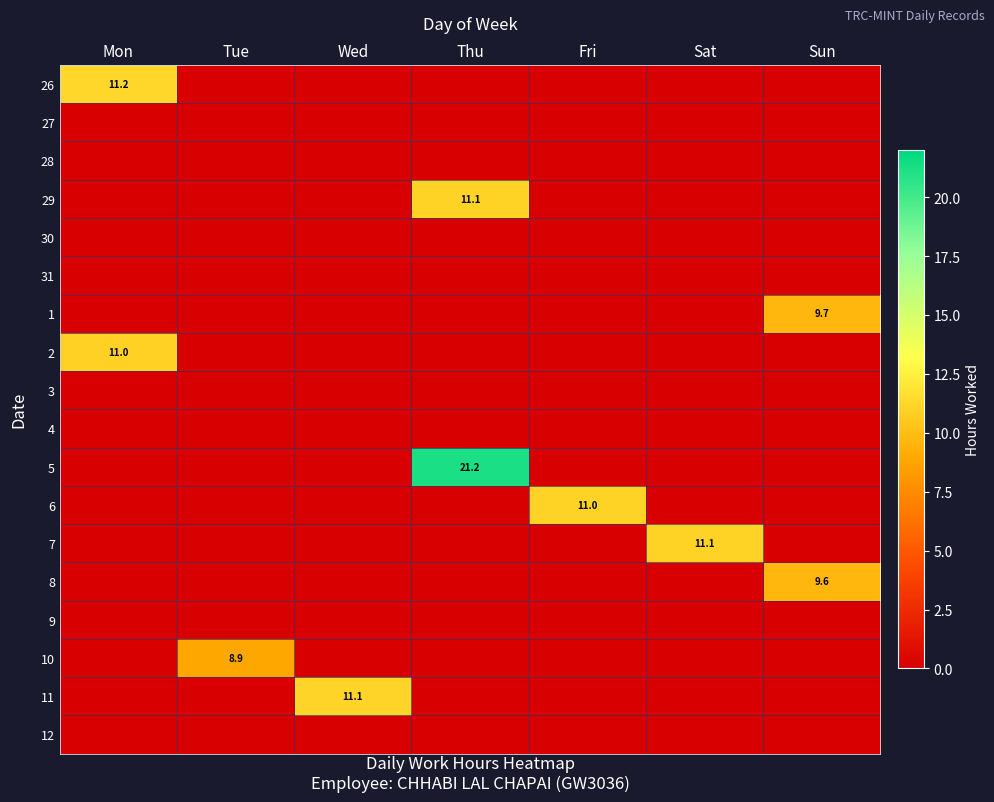

At which category is the sum across all series the highest?

Thu